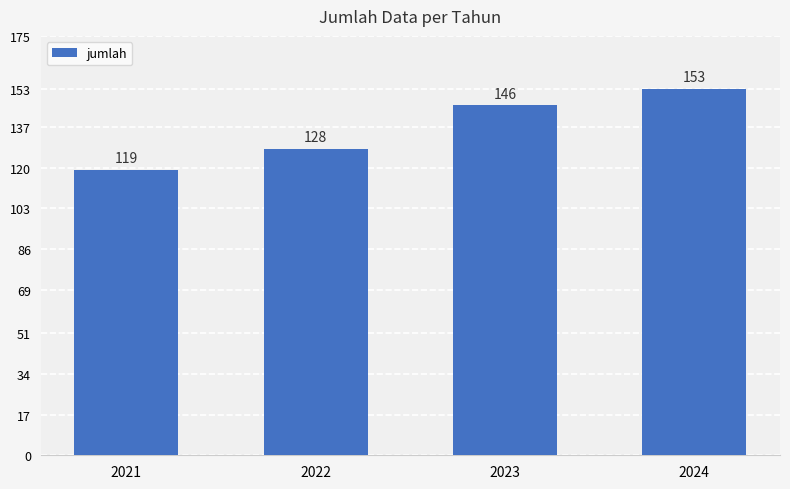

What is the difference between the values at 2022 and 2021?

9